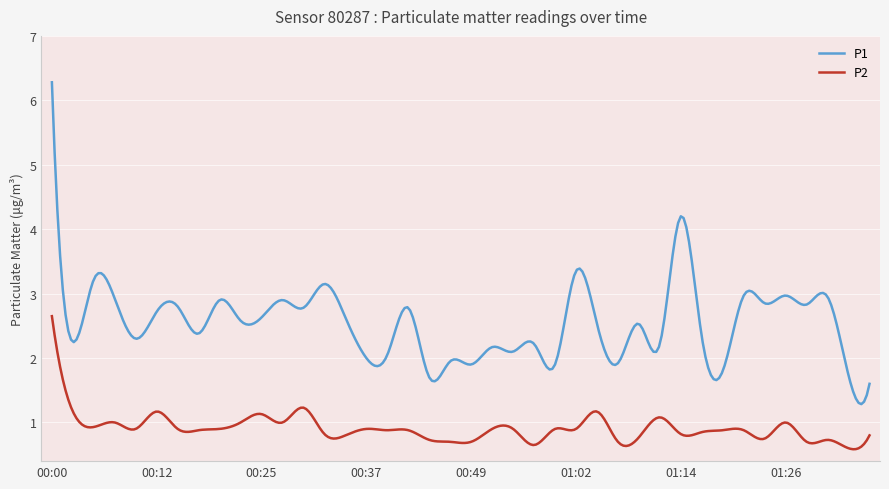

List the series in order of their peak value, highest first.

P1, P2